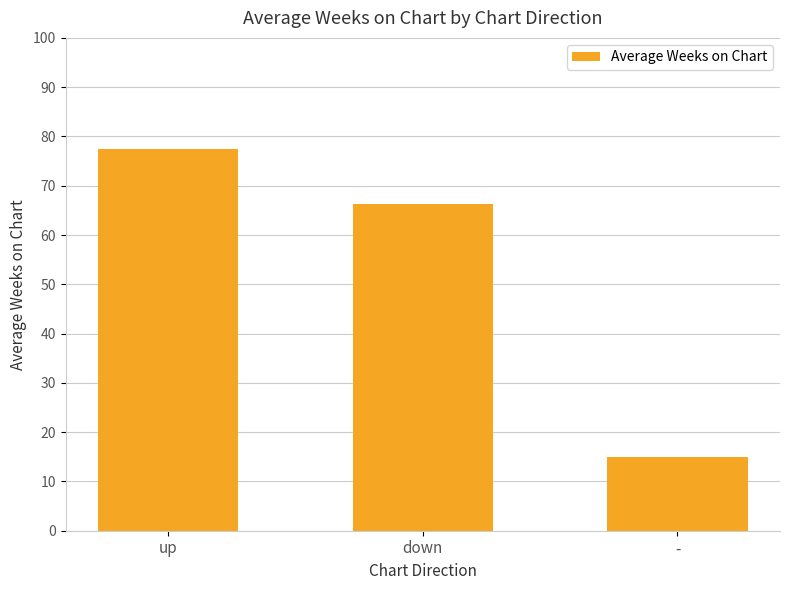

What is the label of the 2nd bar from the right?

down